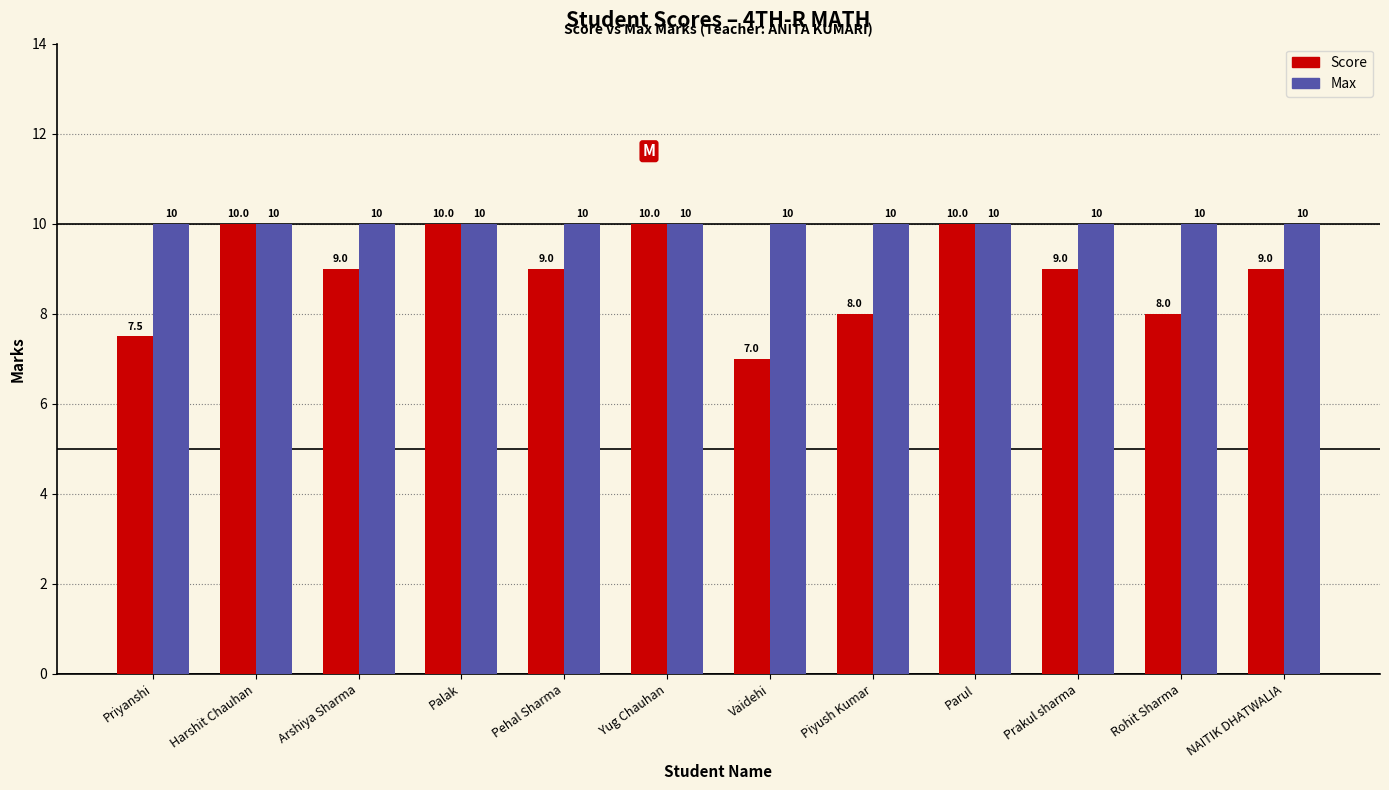

What is the label of the 9th bar from the left?

Parul